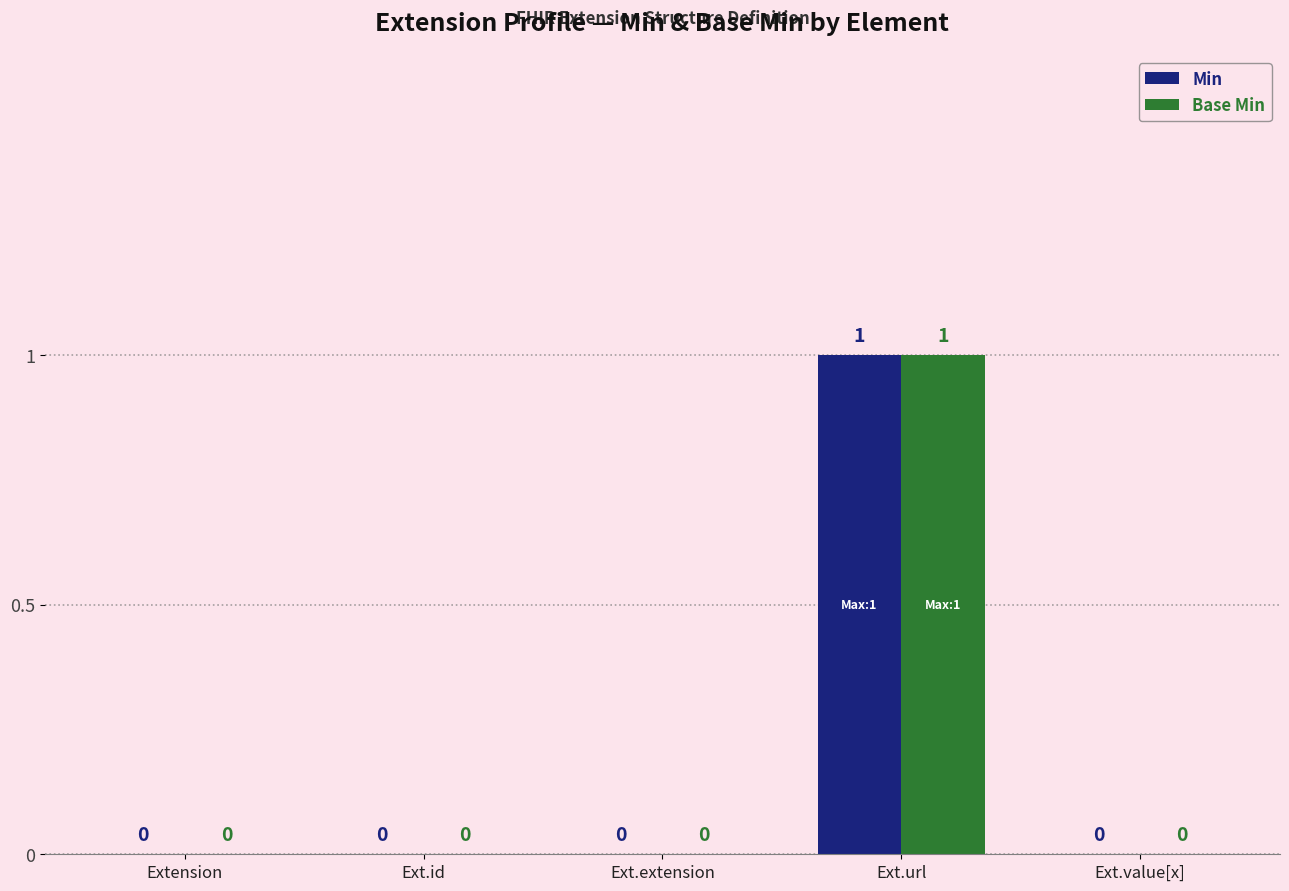

How many values in the Base Min series exceed 0?

1